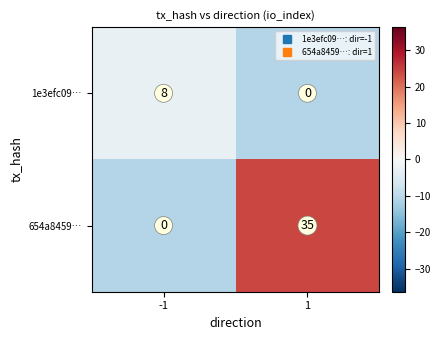

At how many categories does at least one series exceed 11?

1